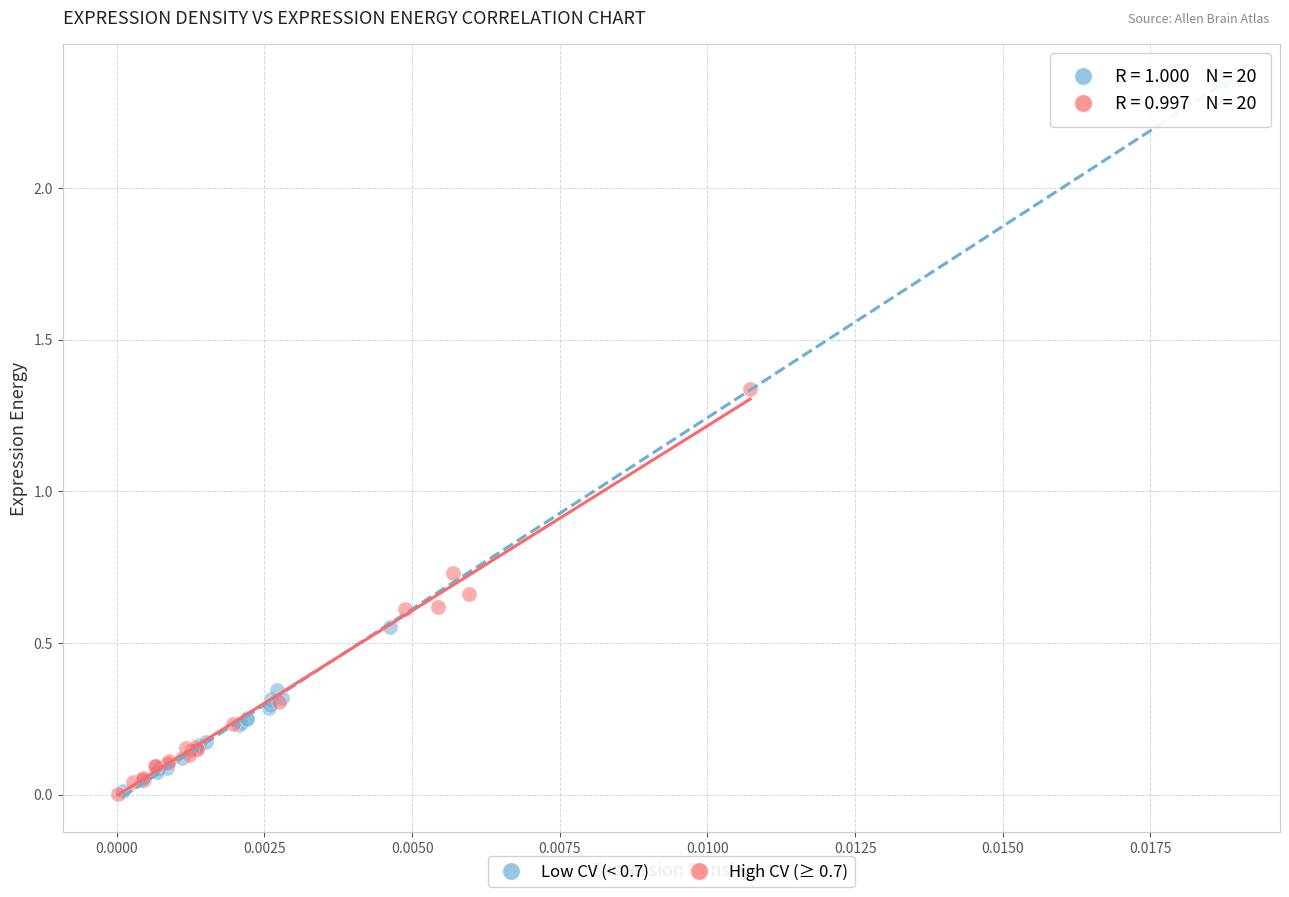

Which series contains the highest Y value?

Low CV (< 0.7)